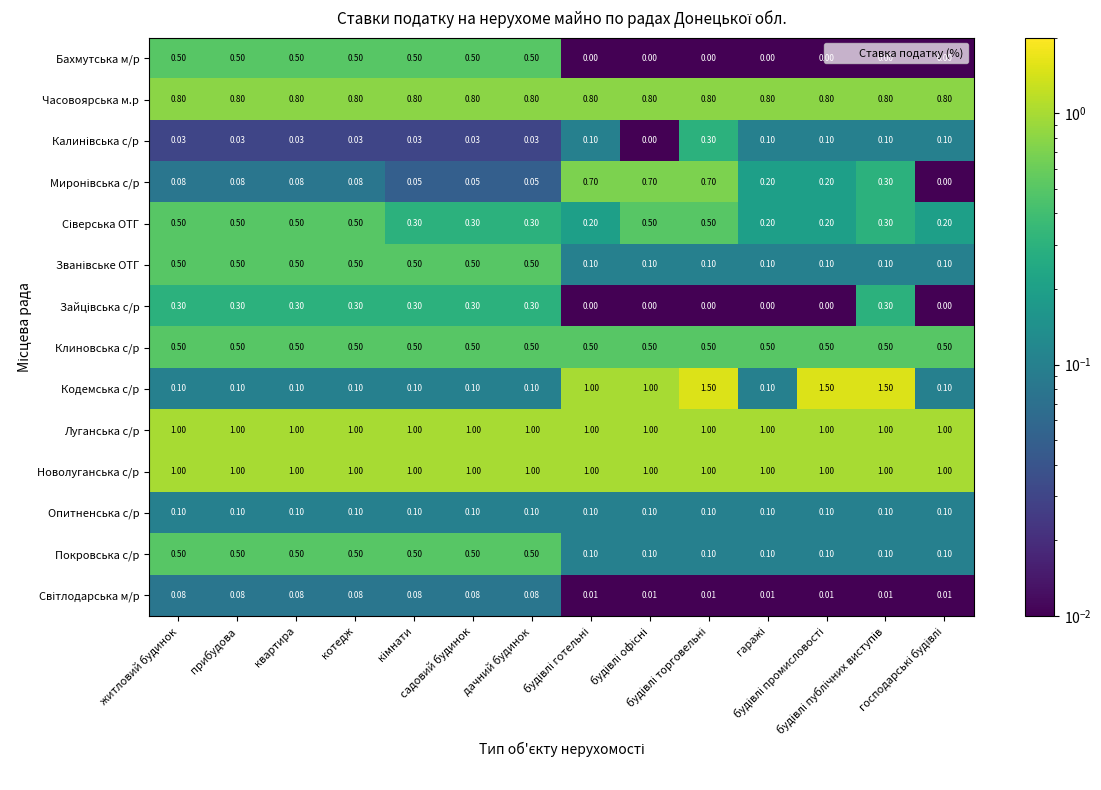

Which series has the widest spread of values?

Кодемська с/р